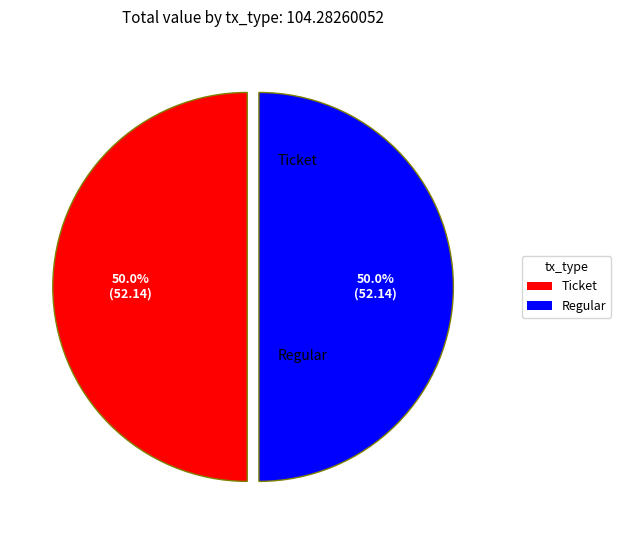

Combined, do Ticket and Regular account for over 50%?

Yes